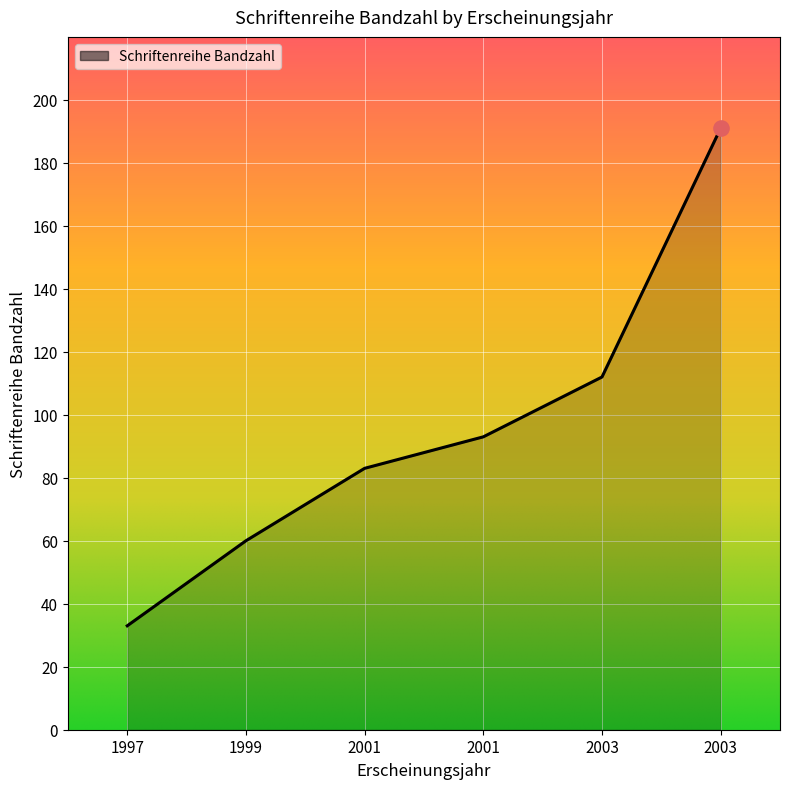

Which has a higher value, 2003 or 2001?

2003